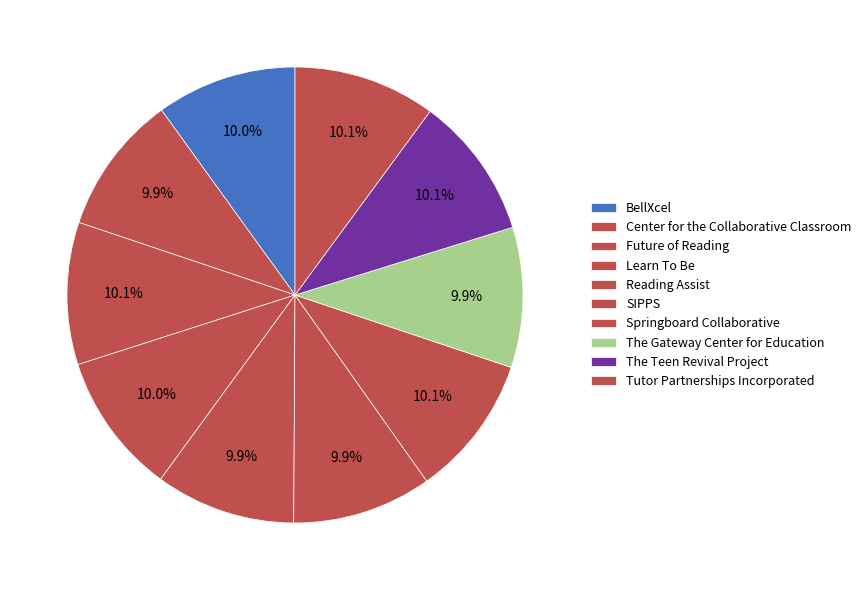

How many slices are in this pie chart?

10